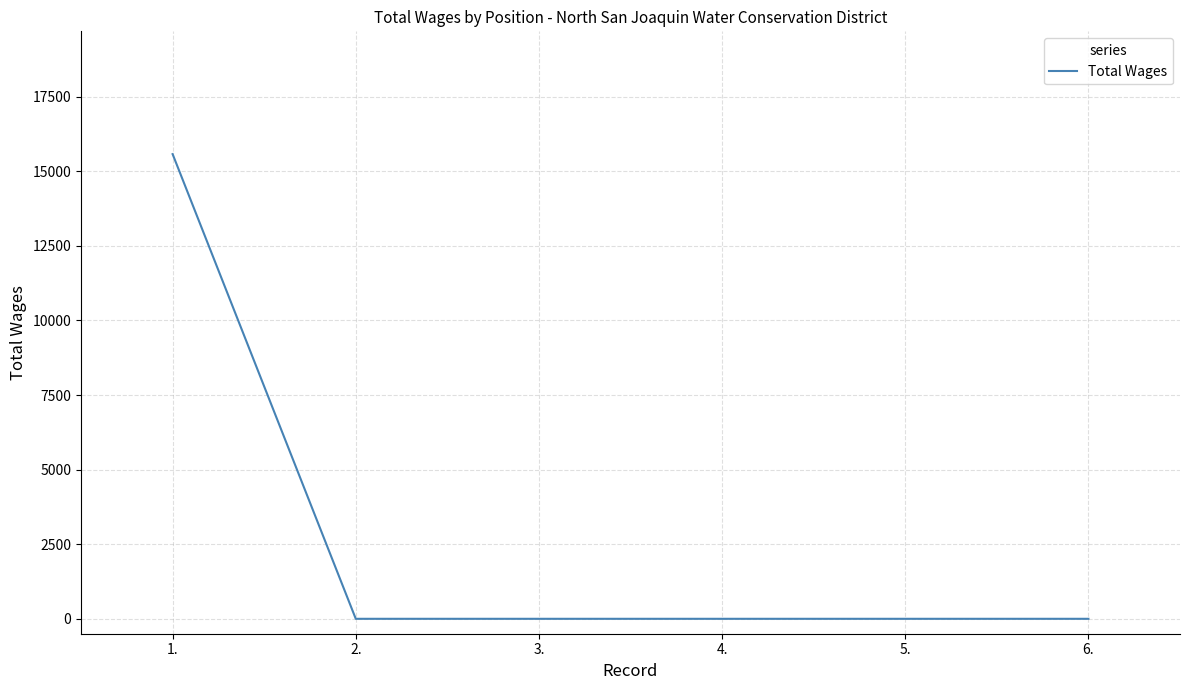

What position from the left is 4.?

4